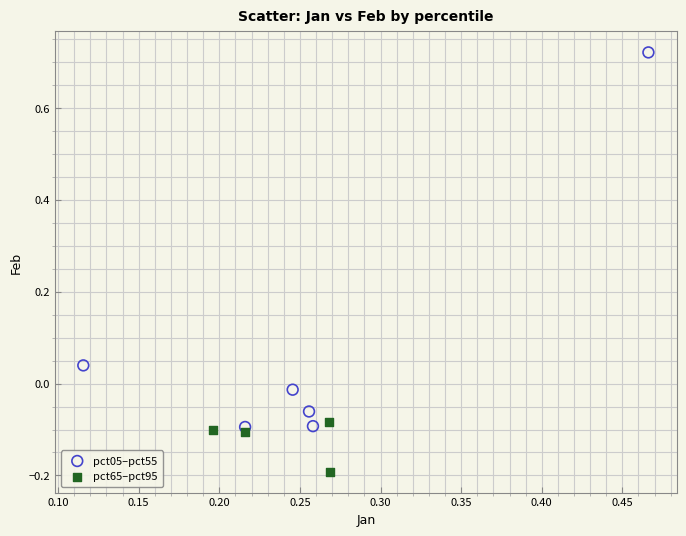

Which series has the widest spread of Y values?

pct05–pct55